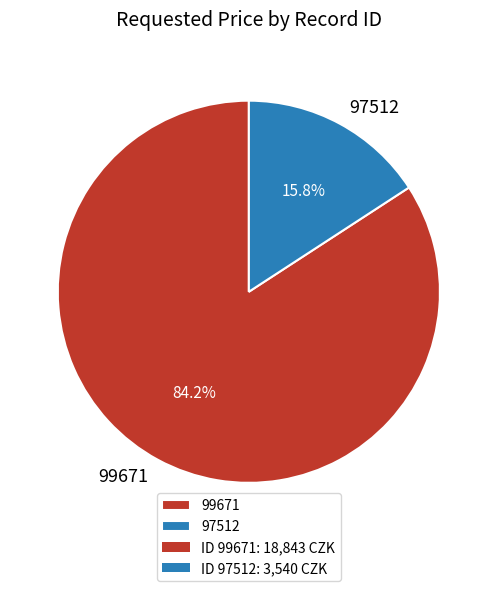

Between 99671 and 97512, which is larger?

99671